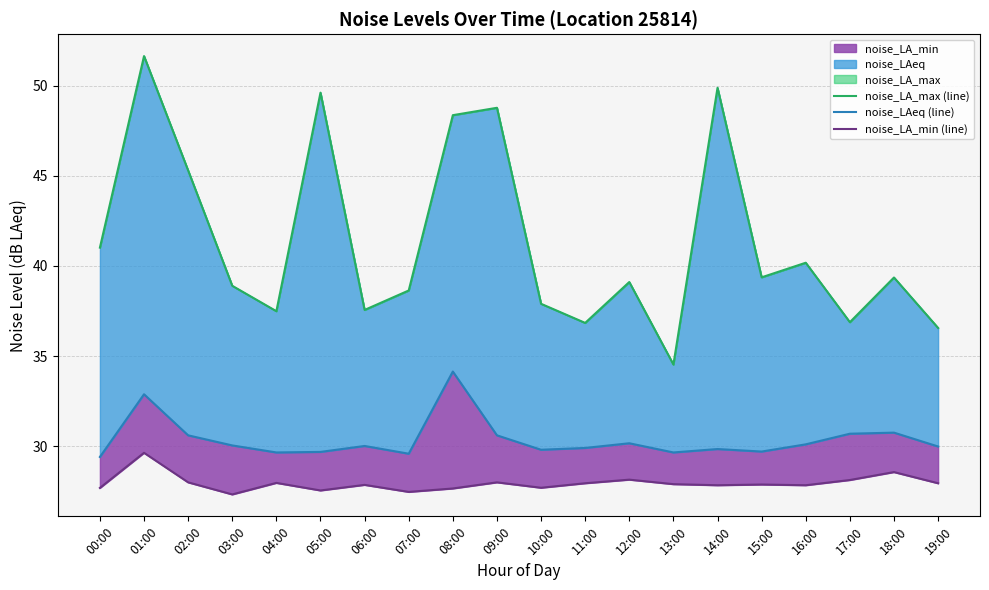

Between 12:00 and 17:00, which series saw the biggest shift?

noise_LA_max (line)